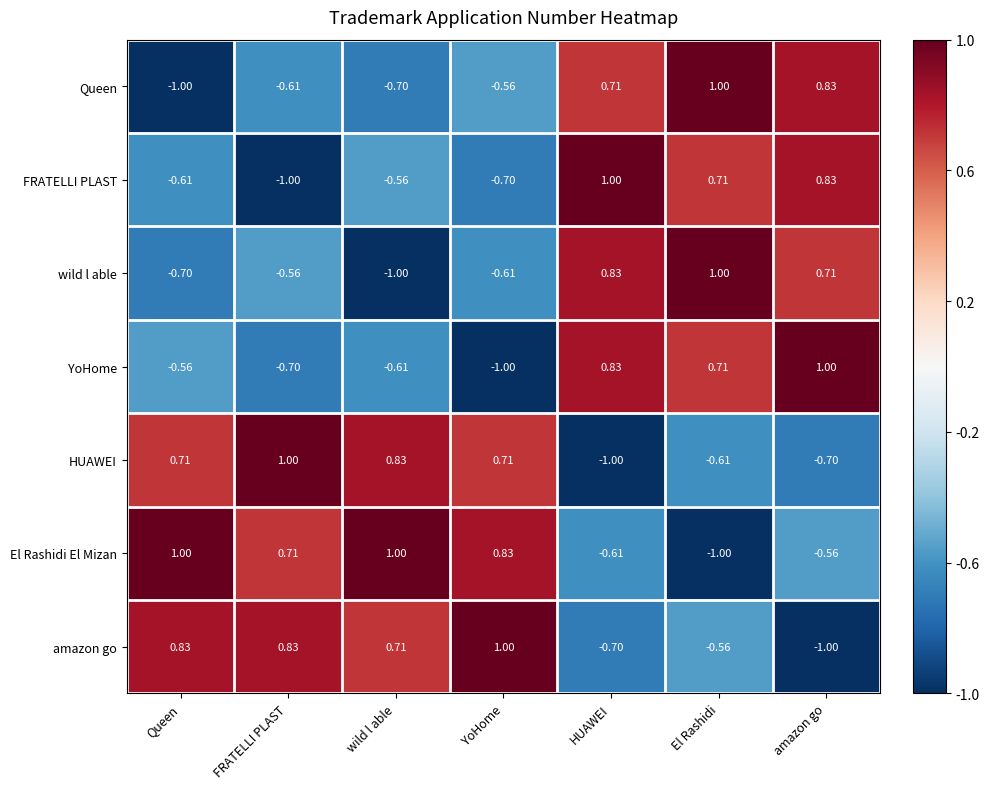

Which series has the largest total across all categories?

El Rashidi El Mizan